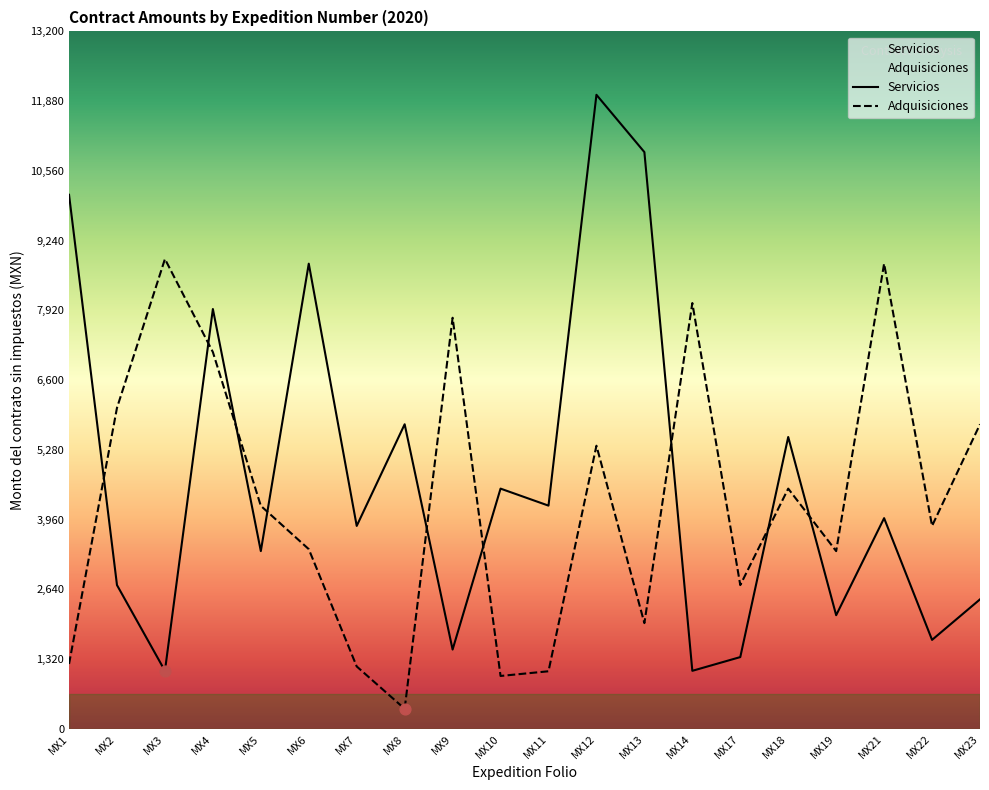

Which series reaches the minimum Y coordinate?

Adquisiciones